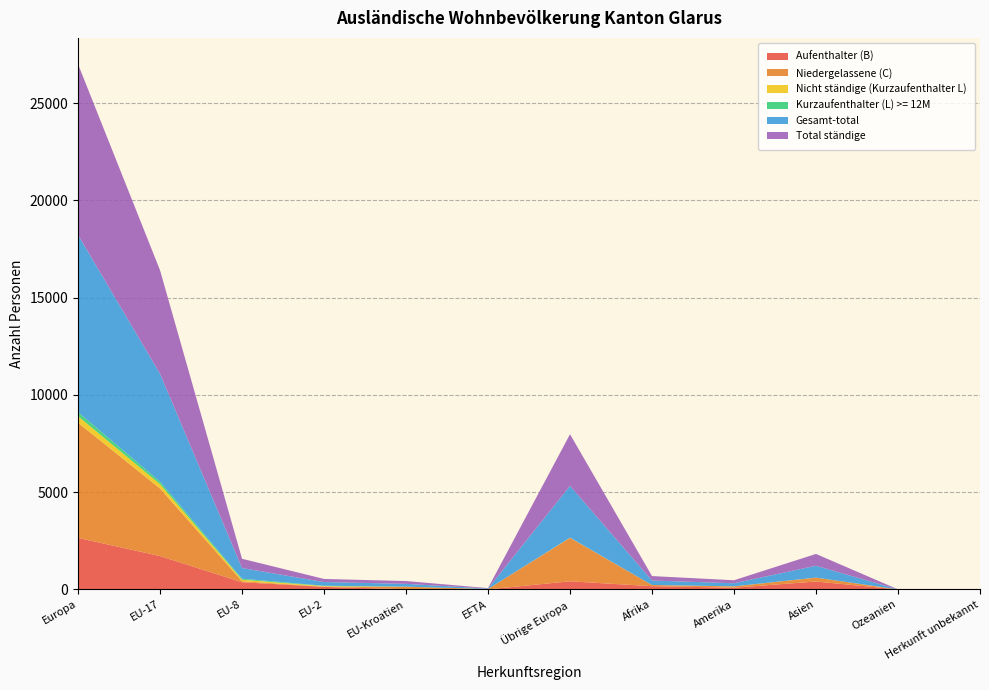

Reading right to left, what are all the values shown in this chart?

Aufenthalter (B): Herkunft unbekannt=7	Ozeanien=1	Asien=407	Amerika=89	Afrika=168	Übrige Europa=418	EFTA=4	EU-Kroatien=11	EU-2=131	EU-8=370	EU-17=1717	Europa=2651
Niedergelassene (C): Herkunft unbekannt=0	Ozeanien=0	Asien=199	Amerika=66	Afrika=60	Übrige Europa=2233	EFTA=18	EU-Kroatien=129	EU-2=12	EU-8=54	EU-17=3475	Europa=5921
Nicht ständige (Kurzaufenthalter L): Herkunft unbekannt=0	Ozeanien=0	Asien=2	Amerika=4	Afrika=0	Übrige Europa=6	EFTA=1	EU-Kroatien=1	EU-2=30	EU-8=76	EU-17=223	Europa=337
Kurzaufenthalter (L) >= 12M: Herkunft unbekannt=0	Ozeanien=0	Asien=1	Amerika=0	Afrika=1	Übrige Europa=5	EFTA=0	EU-Kroatien=3	EU-2=17	EU-8=51	EU-17=130	Europa=206
Gesamt-total: Herkunft unbekannt=7	Ozeanien=1	Asien=609	Amerika=159	Afrika=229	Übrige Europa=2662	EFTA=23	EU-Kroatien=144	EU-2=190	EU-8=551	EU-17=5545	Europa=9115
Total ständige: Herkunft unbekannt=7	Ozeanien=1	Asien=607	Amerika=155	Afrika=229	Übrige Europa=2656	EFTA=22	EU-Kroatien=143	EU-2=160	EU-8=475	EU-17=5322	Europa=8778